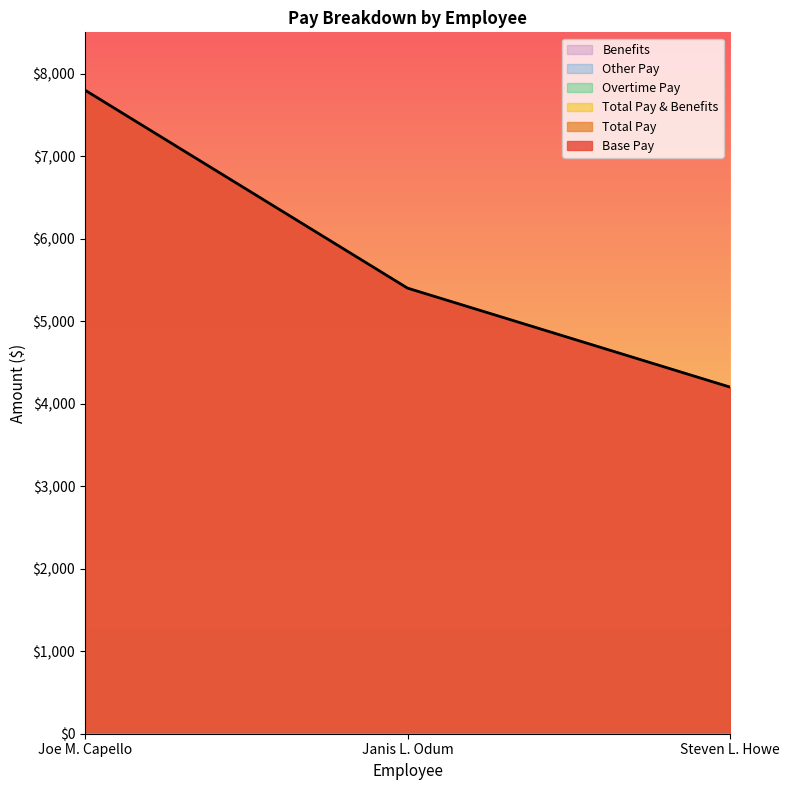

Rank the series at Janis L. Odum from highest to lowest value.

Base Pay, Total Pay, Total Pay & Benefits